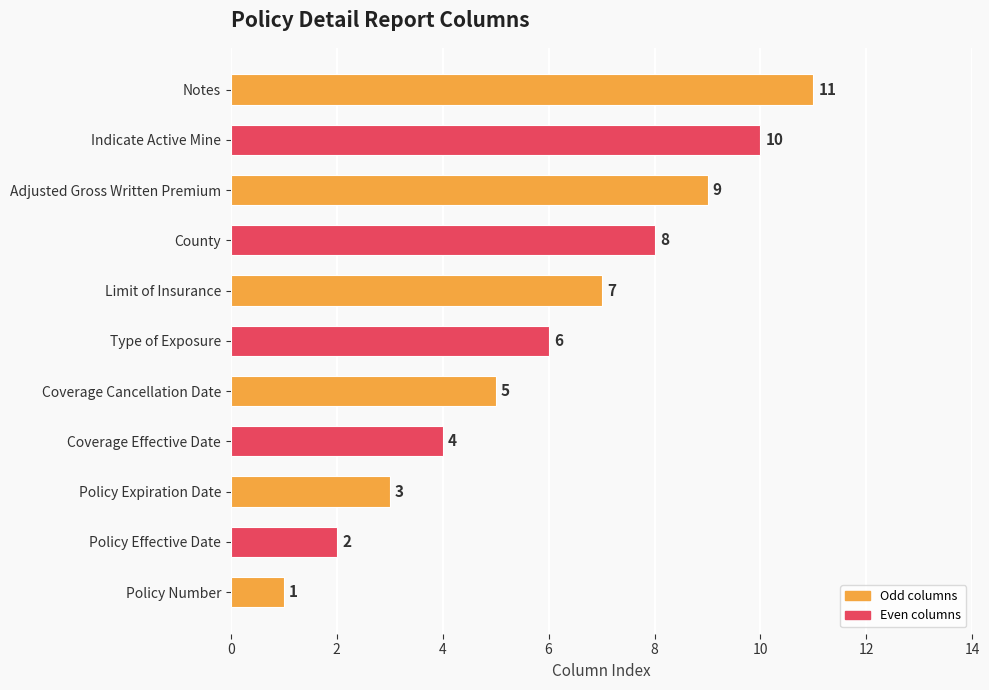

Approximately how many times larger is the value at Notes compared to Limit of Insurance?

1.6